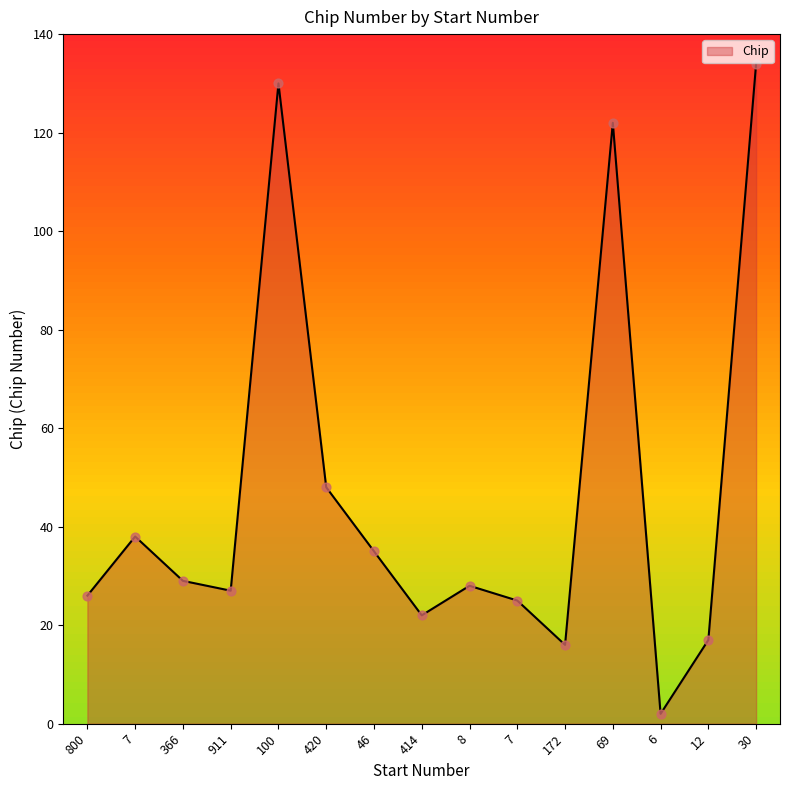

What is the change in value from 7 to 12?

-21